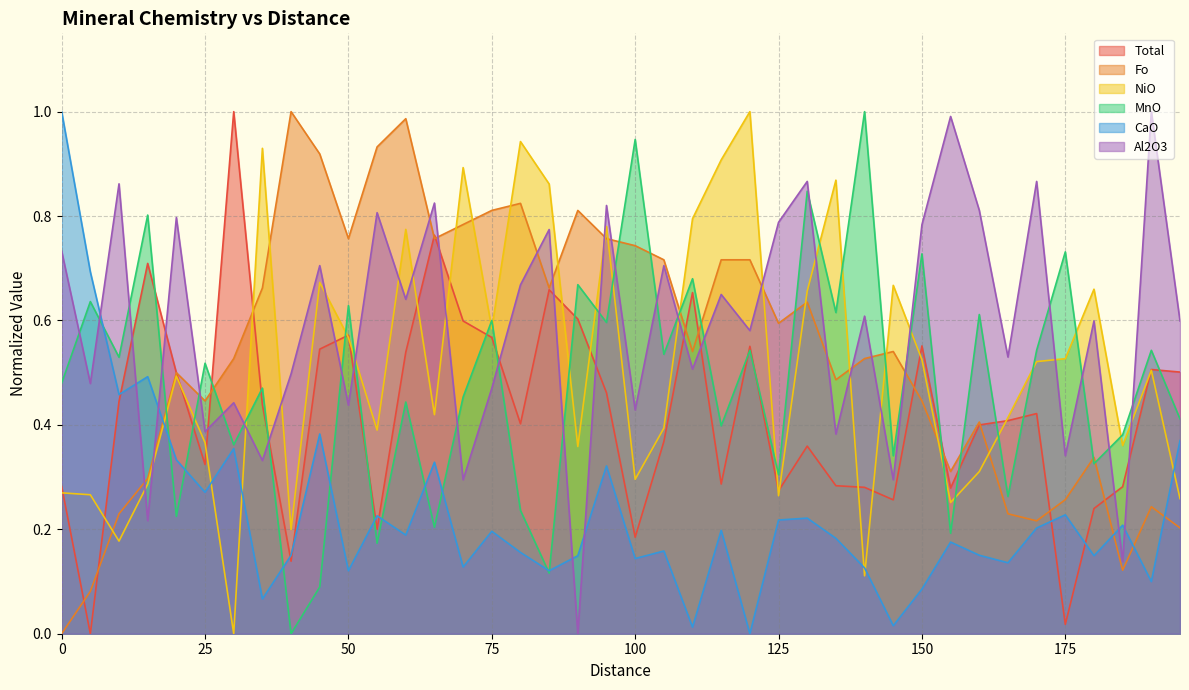

What is the approximate value of CaO at 155?

0.2